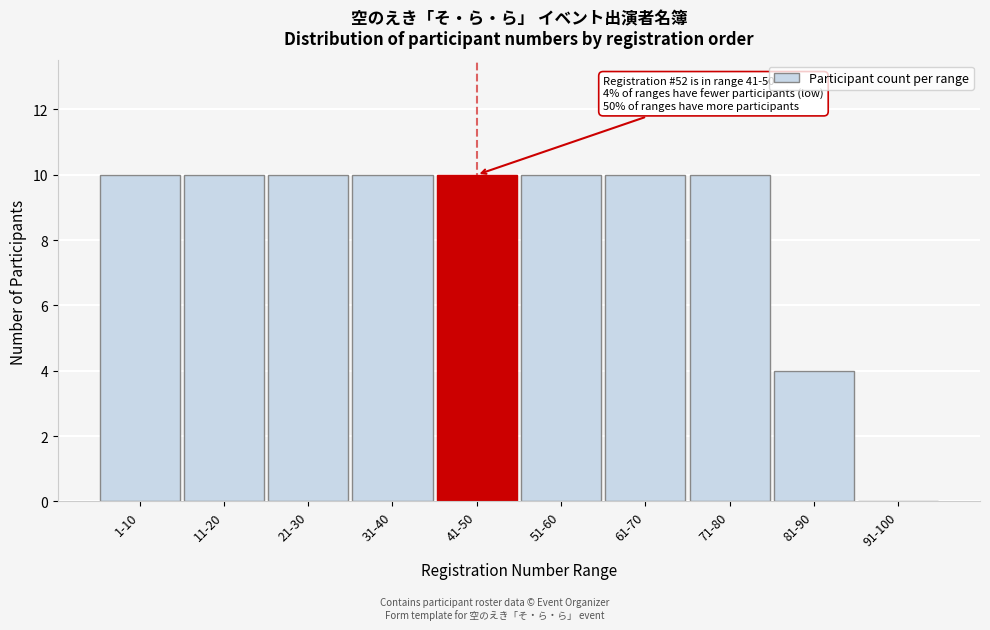

Reading left to right, transcribe all the data shown in this chart.

1-10=10	11-20=10	21-30=10	31-40=10	41-50=10	51-60=10	61-70=10	71-80=10	81-90=4	91-100=0